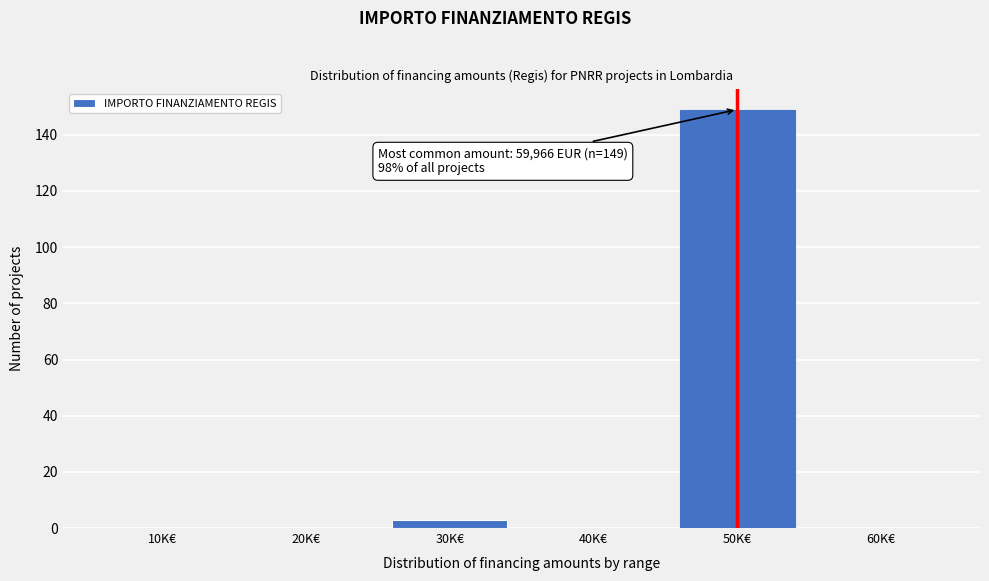

Reading right to left, what are all the values shown in this chart?

60K€=0	50K€=149	40K€=0	30K€=3	20K€=0	10K€=0